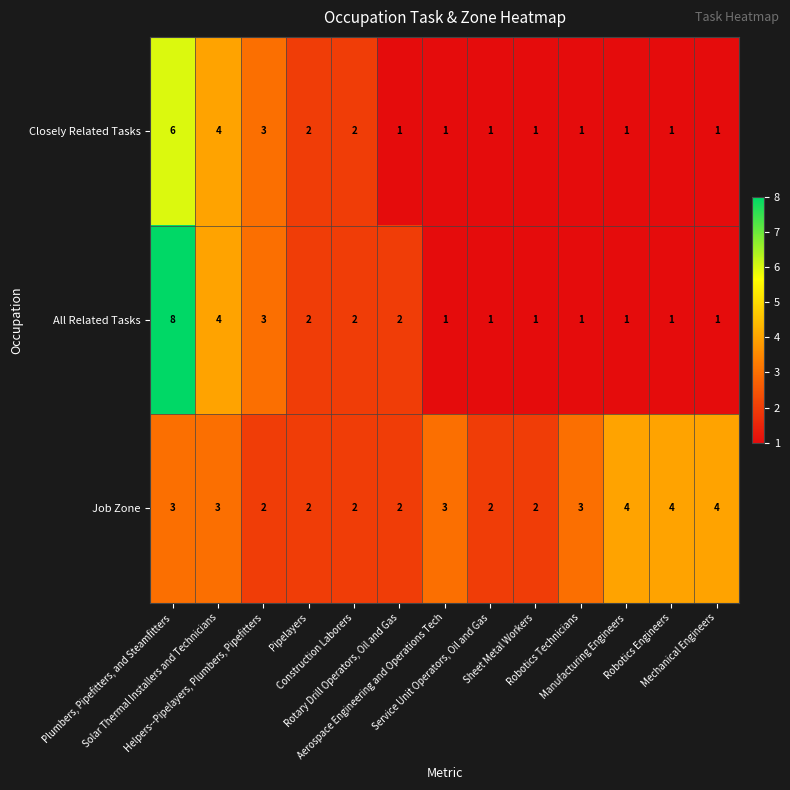

What is the smallest value displayed?

1